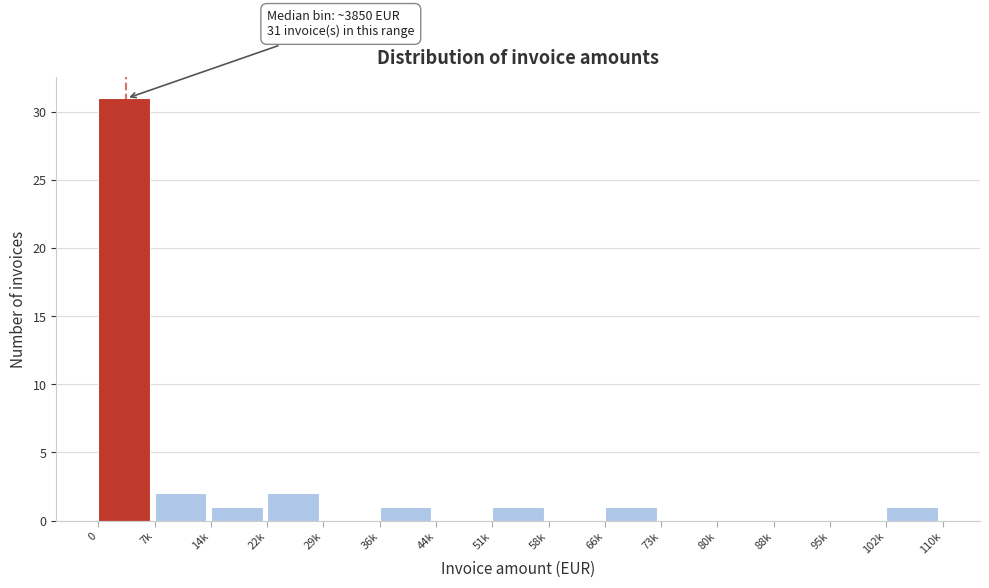

Reading right to left, list all the values displayed in this chart.

102k=1	95k=0	88k=0	80k=0	73k=0	66k=1	58k=0	51k=1	44k=0	36k=1	29k=0	22k=2	14k=1	7k=2	0=31